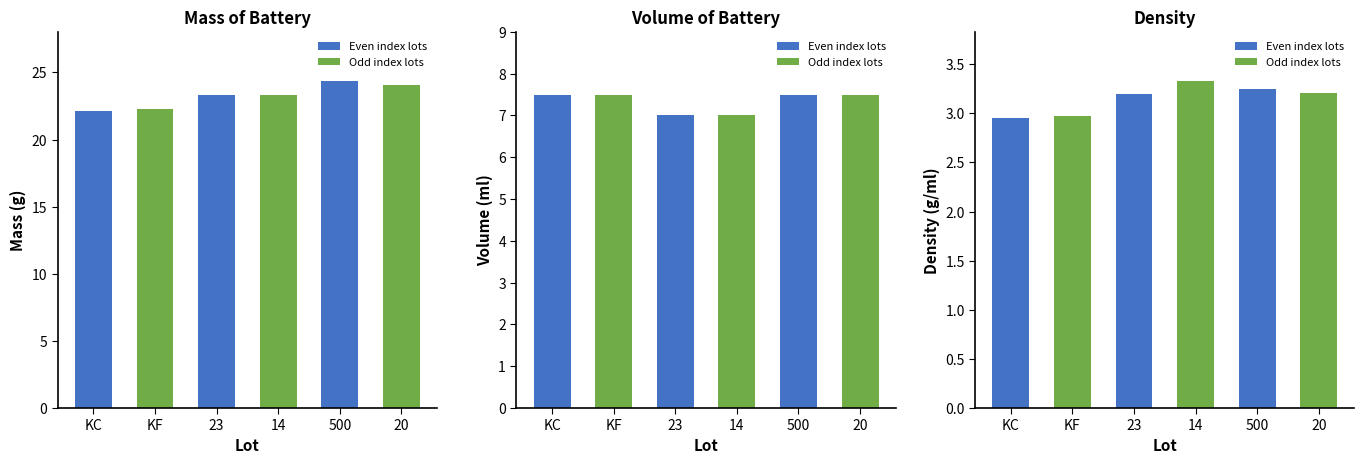

Reading left to right, list all the values displayed in this chart.

mass of battery (g): 22.1	22.3	23.4	23.3	24.4	24.1
Volume of battery (ml): 7.5	7.5	7.0	7.0	7.5	7.5
density (g/ml): 3.0	3.0	3.2	3.3	3.2	3.2